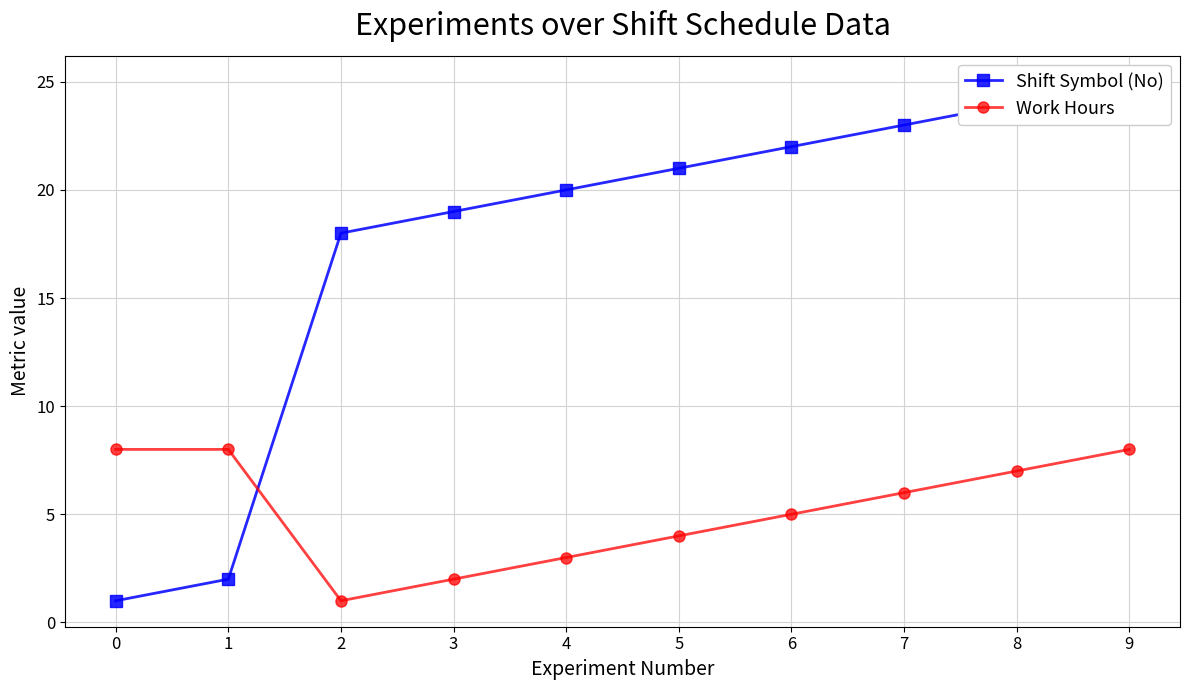

Between 3 and 8, which series saw the biggest shift?

Shift Symbol (No)